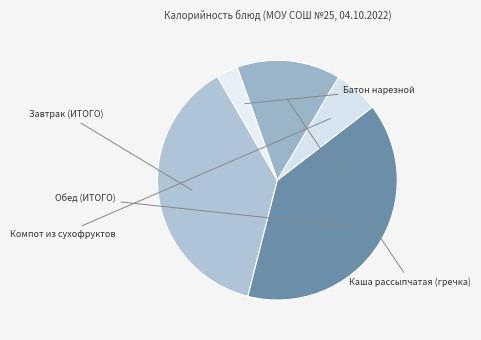

How many segments does this pie chart have?

5